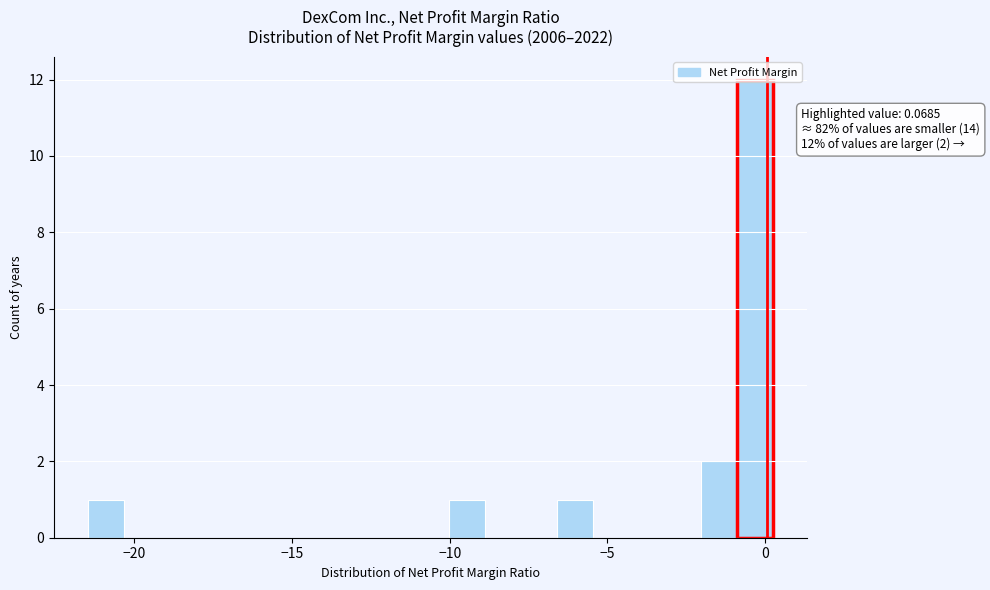

Around what value on the x-axis is the tallest bar? Give the approximate position of its centre, as read against the axis.

-0.5